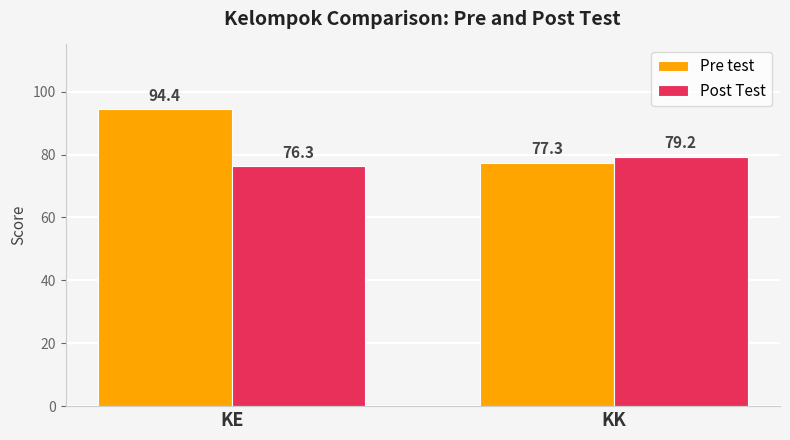

Are the bars grouped side by side (vs. stacked)?

Yes